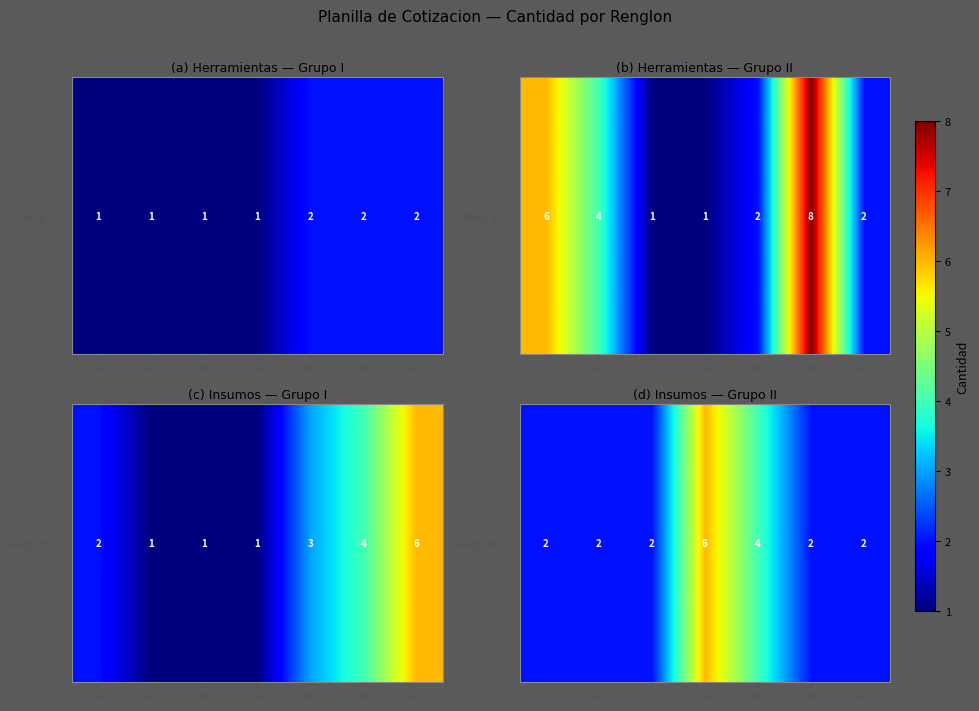

Read the value at R5.

4